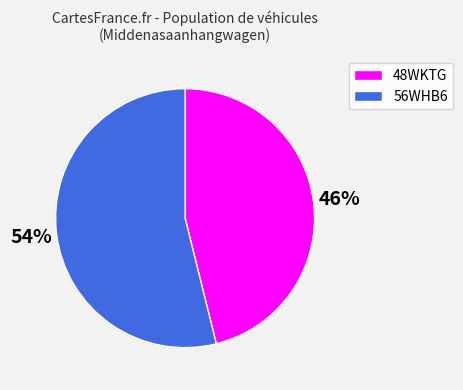

To the nearest percent, what is the difference between the 56WHB6 and 48WKTG slice percentages?

8%